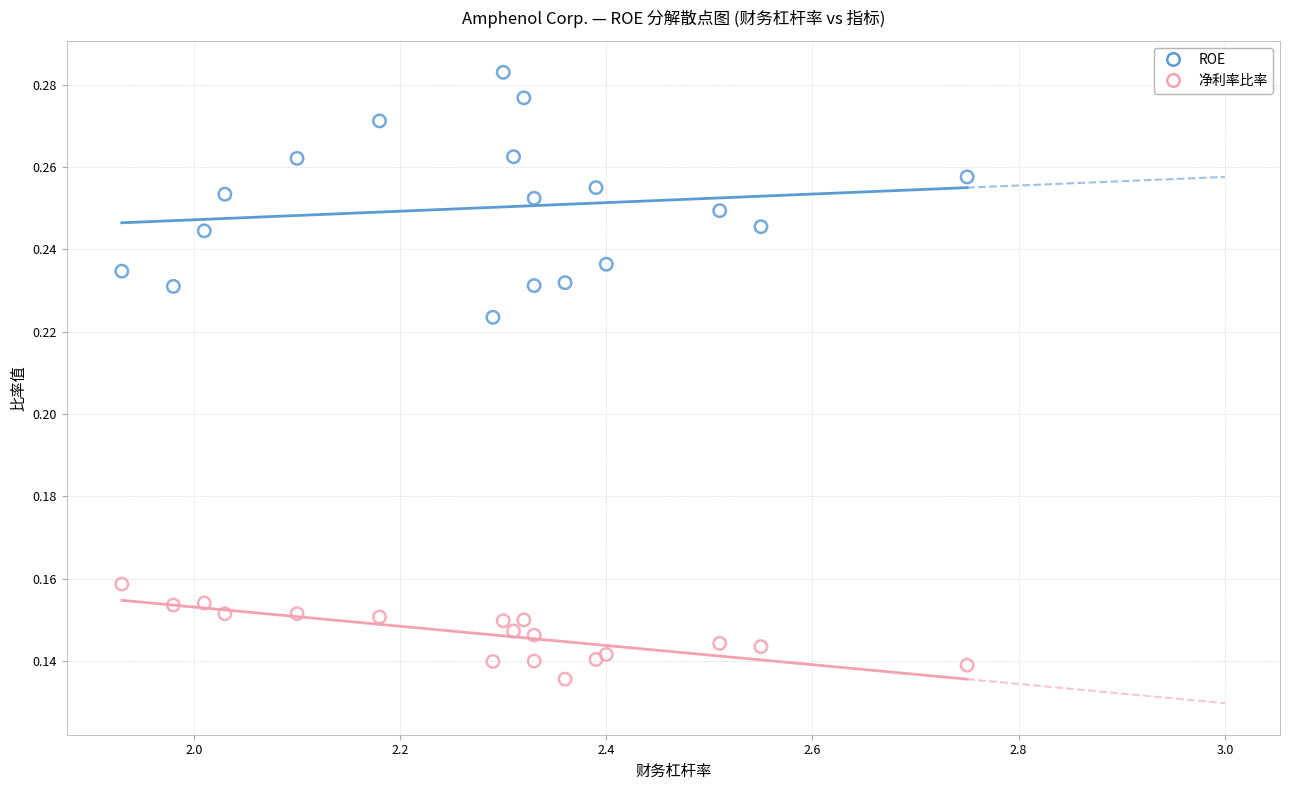

Which series reaches the minimum Y coordinate?

净利率比率